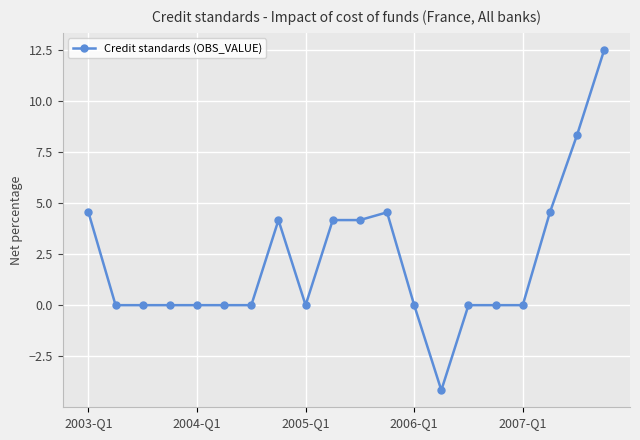

What is the difference between the maximum and second lowest values?

12.5